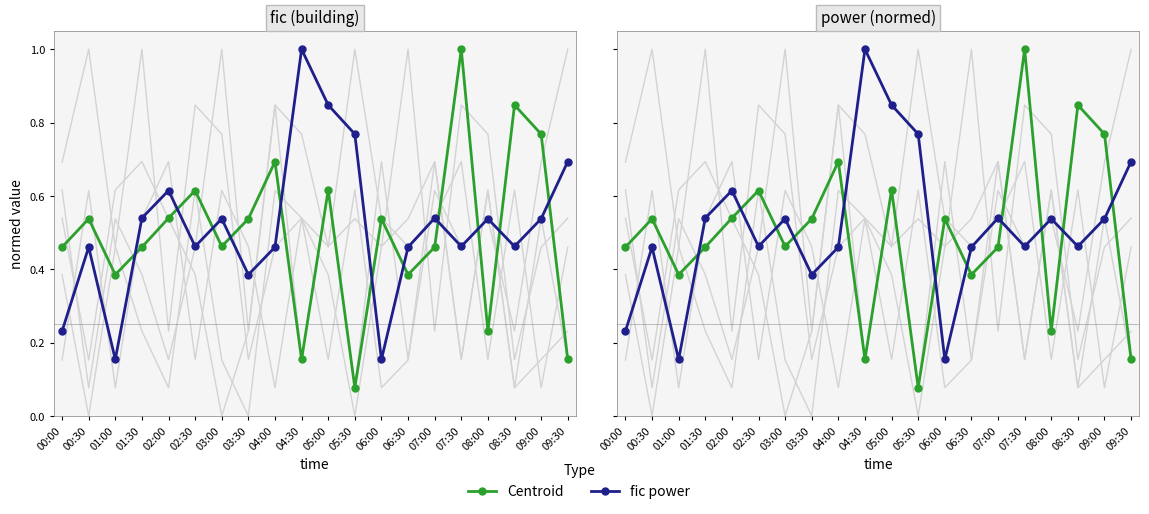

At which label is Centroid closest to 0?

05:30